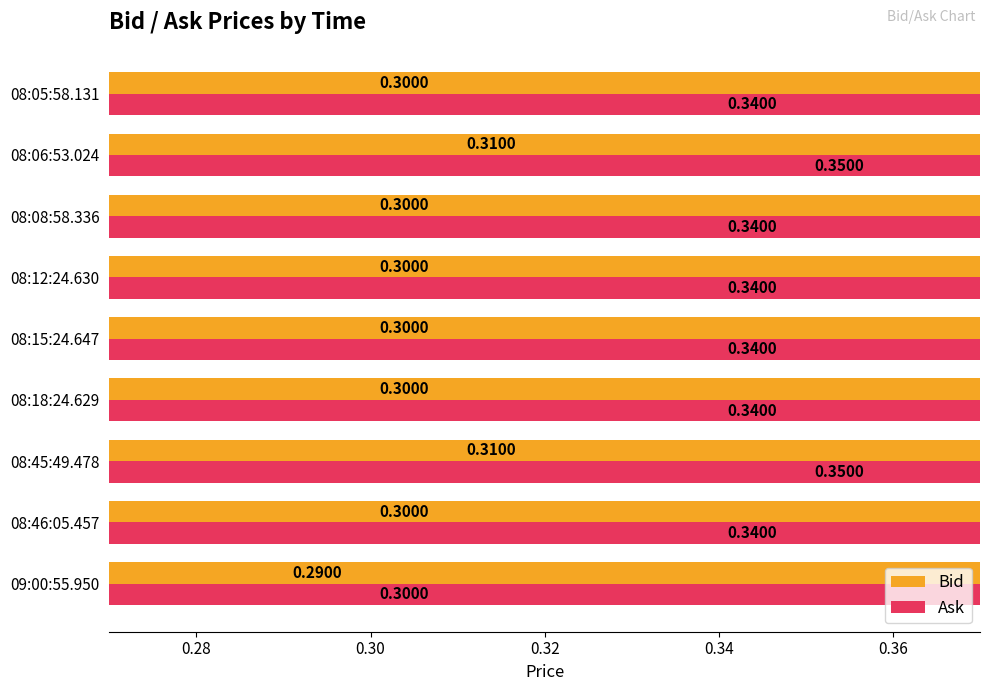

Is it true that Ask equals 0.5 at 08:45:49.478?

False